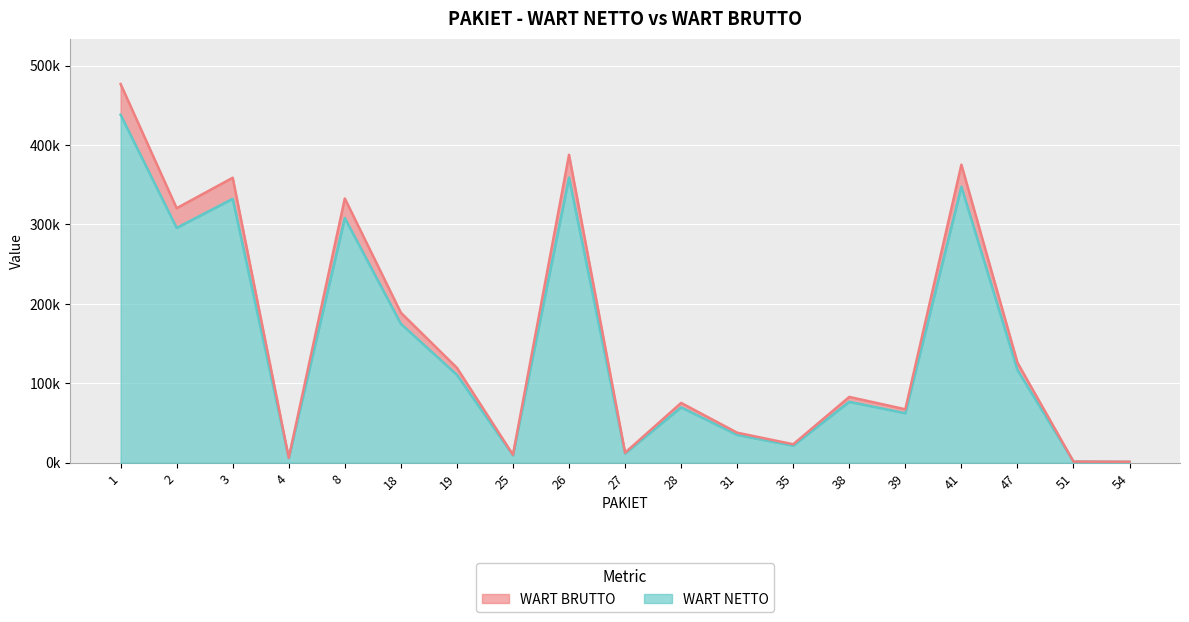

What is the difference between the second highest and second lowest values in the WART NETTO series?

357765.4